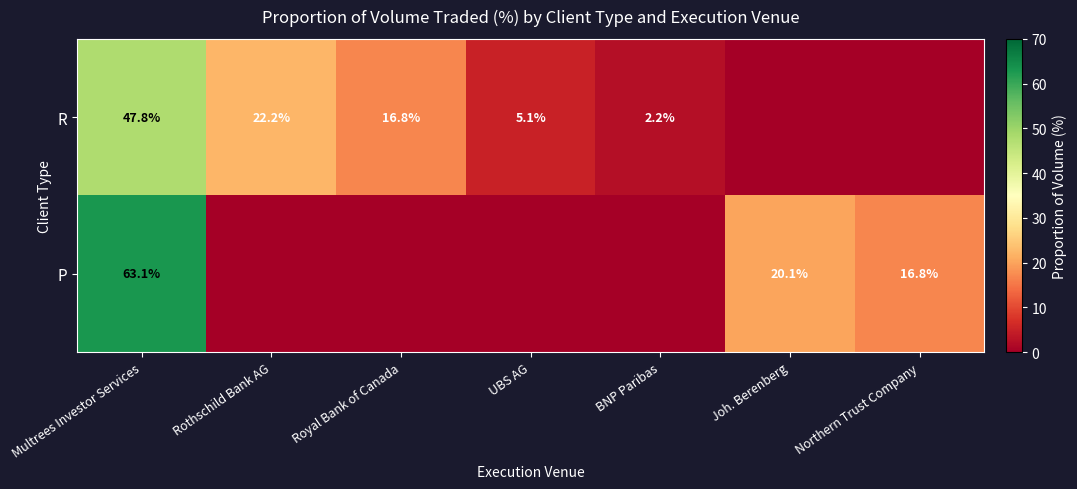

The R series shows 10.6 at Rothschild Bank AG. True or false?

False